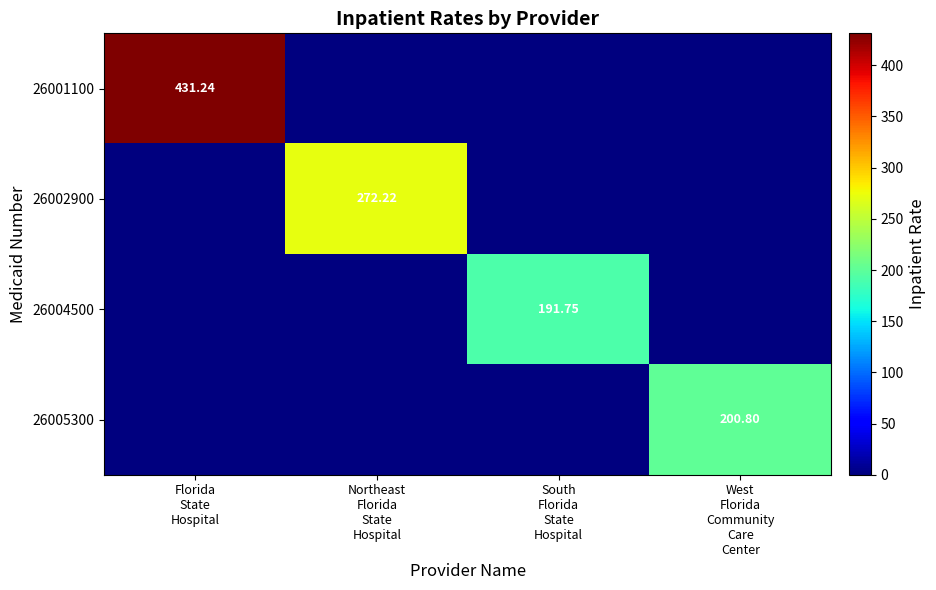

List the labels in order of 26004500 value, largest first.

South Florida State Hospital, Florida State Hospital, Northeast Florida State Hospital, West Florida Community Care Center